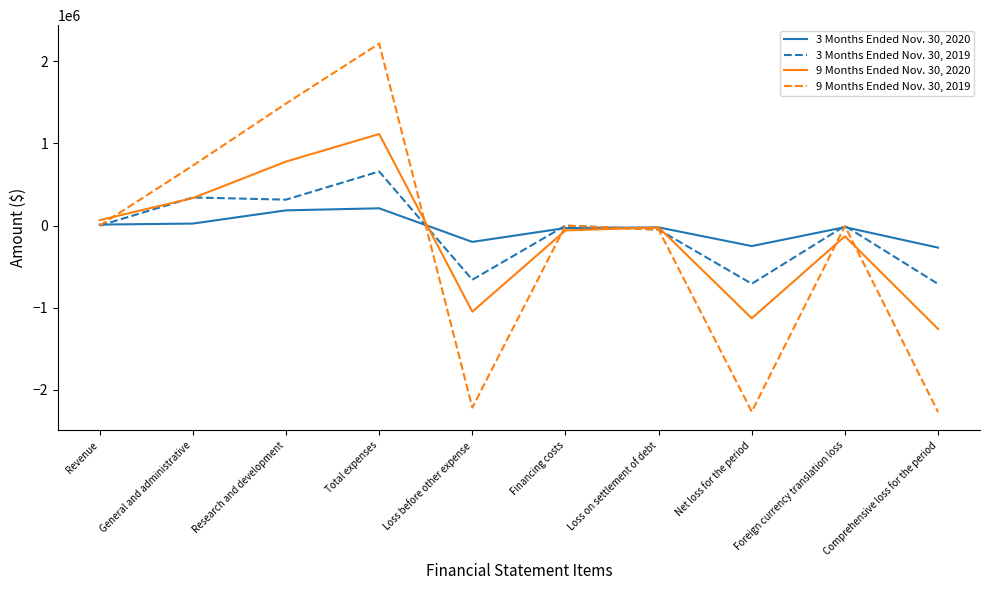

What is the spread (max minus min) of values at Total expenses?

2005012